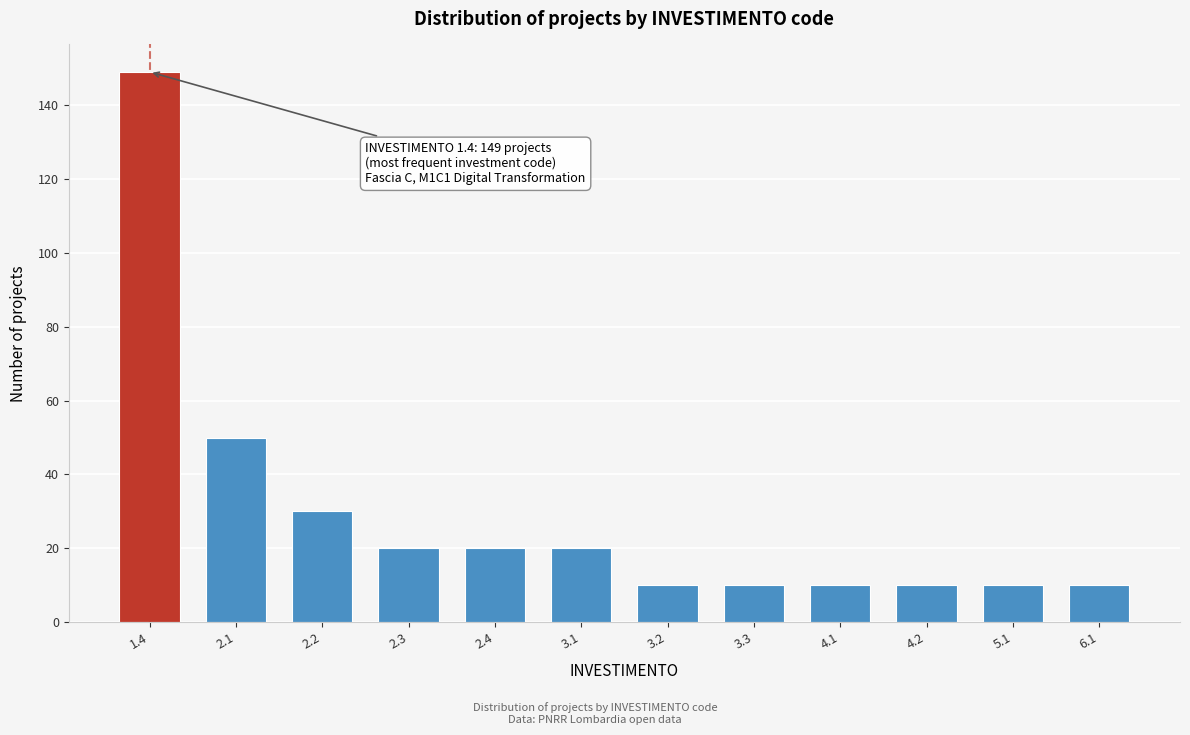

Reading left to right, extract all data points from this chart.

149	50	30	20	20	20	10	10	10	10	10	10